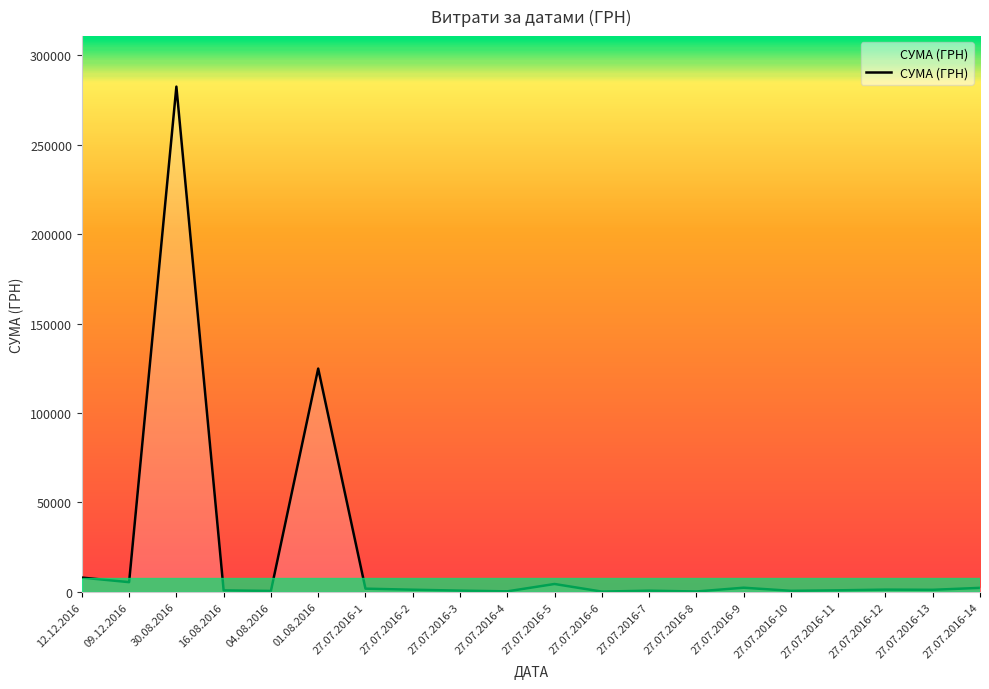

At which category does the chart reach its peak across all series?

30.08.2016